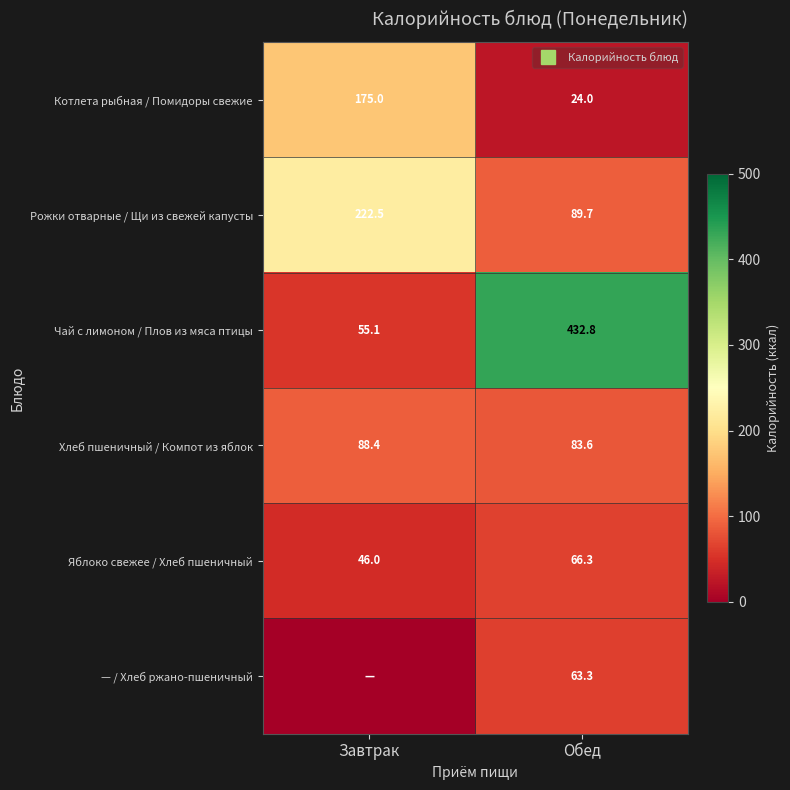

Rank the series by their maximum value, from highest to lowest.

Чай с лимоном / Плов из мяса птицы, Рожки отварные / Щи из свежей капусты, Котлета рыбная / Помидоры свежие, Хлеб пшеничный / Компот из яблок, Яблоко свежее / Хлеб пшеничный, — / Хлеб ржано-пшеничный